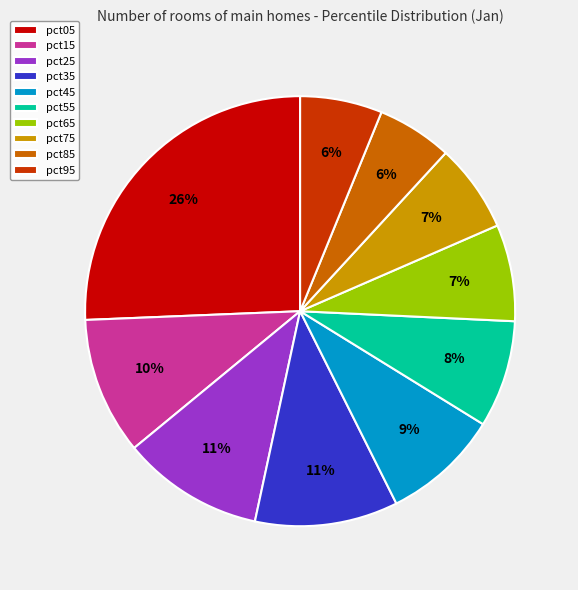

To the nearest percent, what percentage of the pie is pct45?

9%